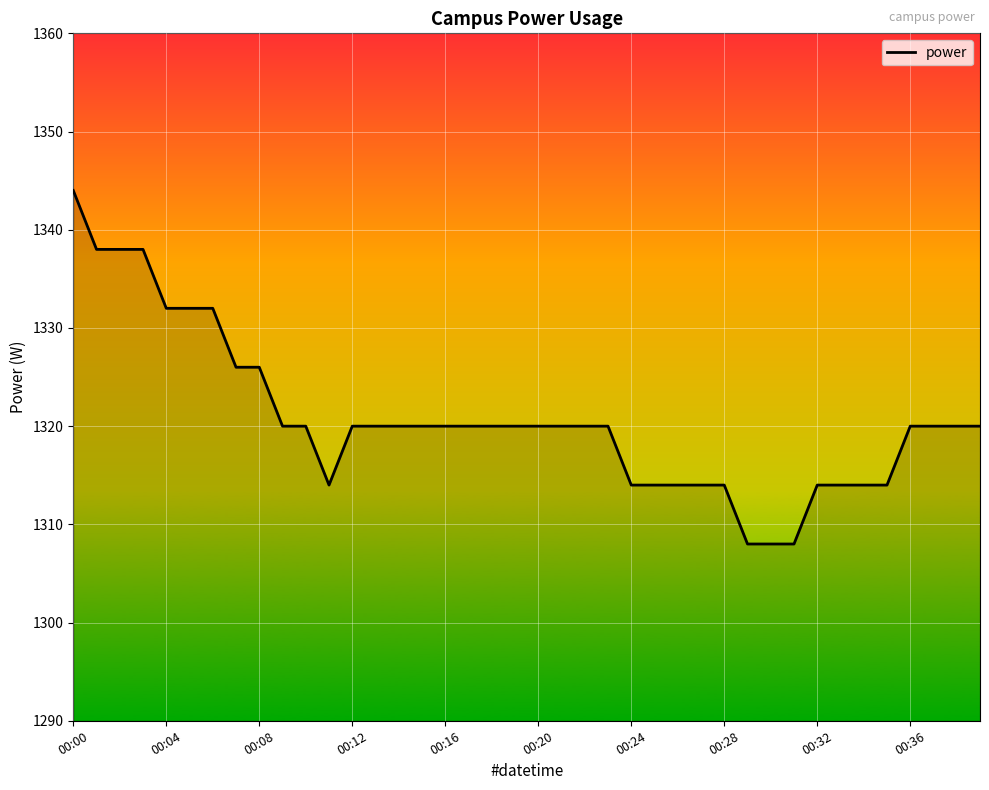

How many lines are shown in the chart?

1